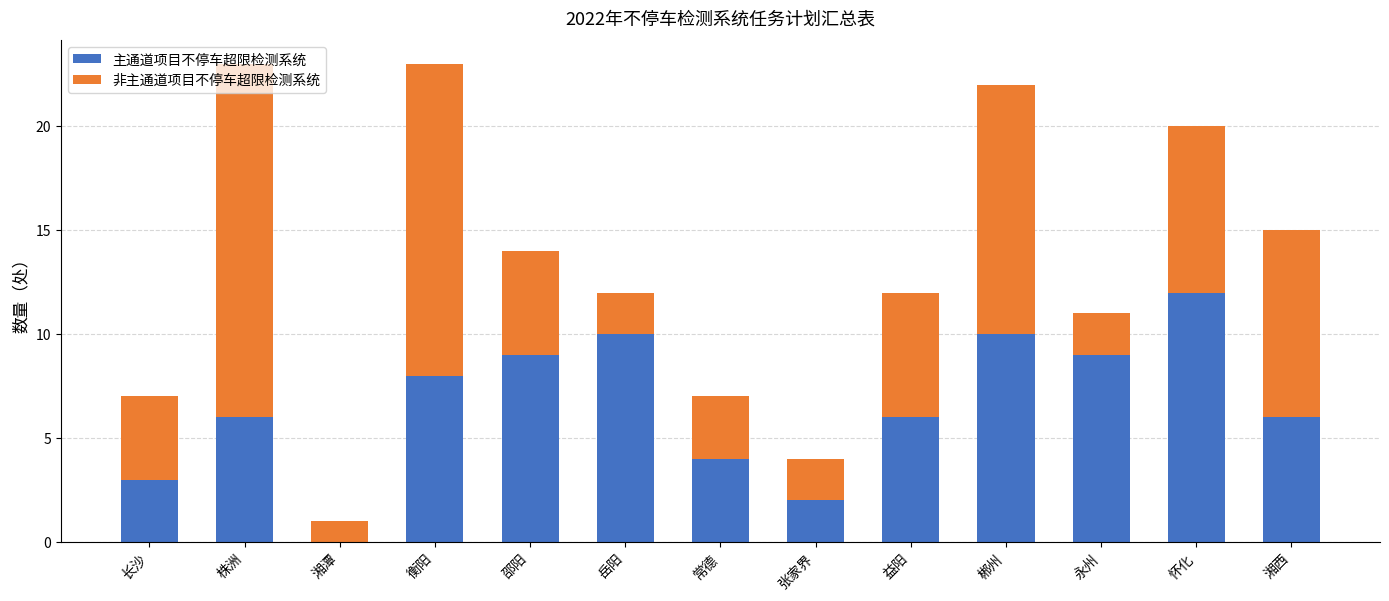

Is it true that 主通道项目不停车超限检测系统 equals -8 at 湘潭?

False